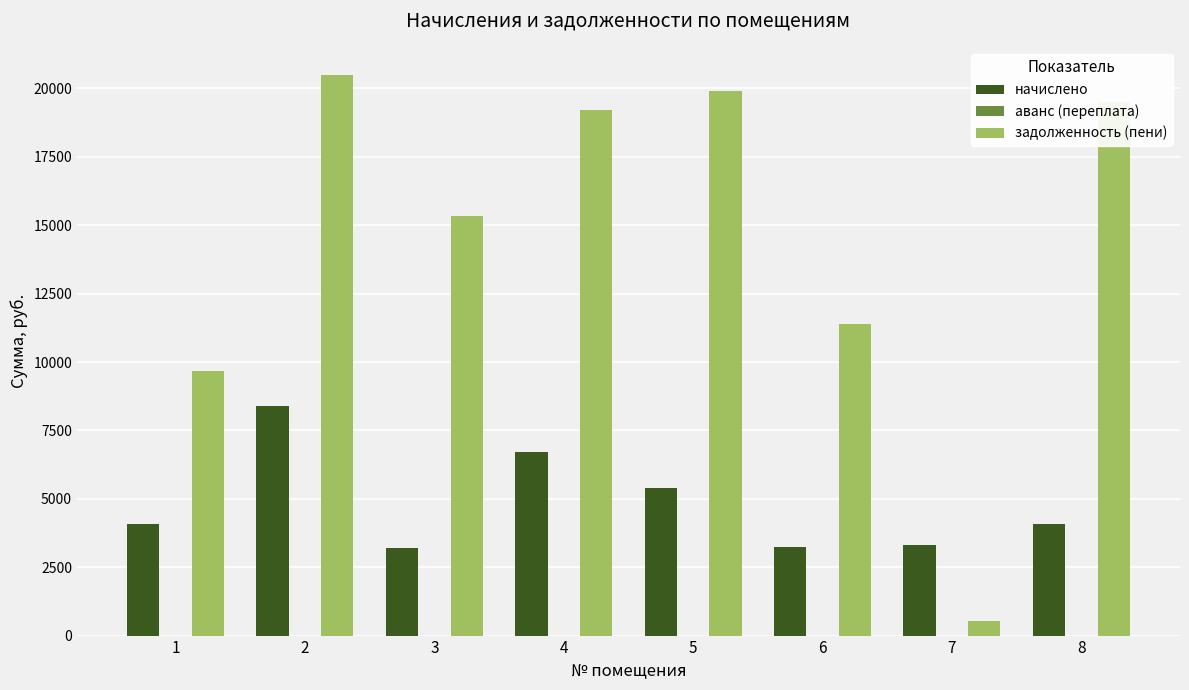

What is the minimum value for задолженность (пени)?

551.1